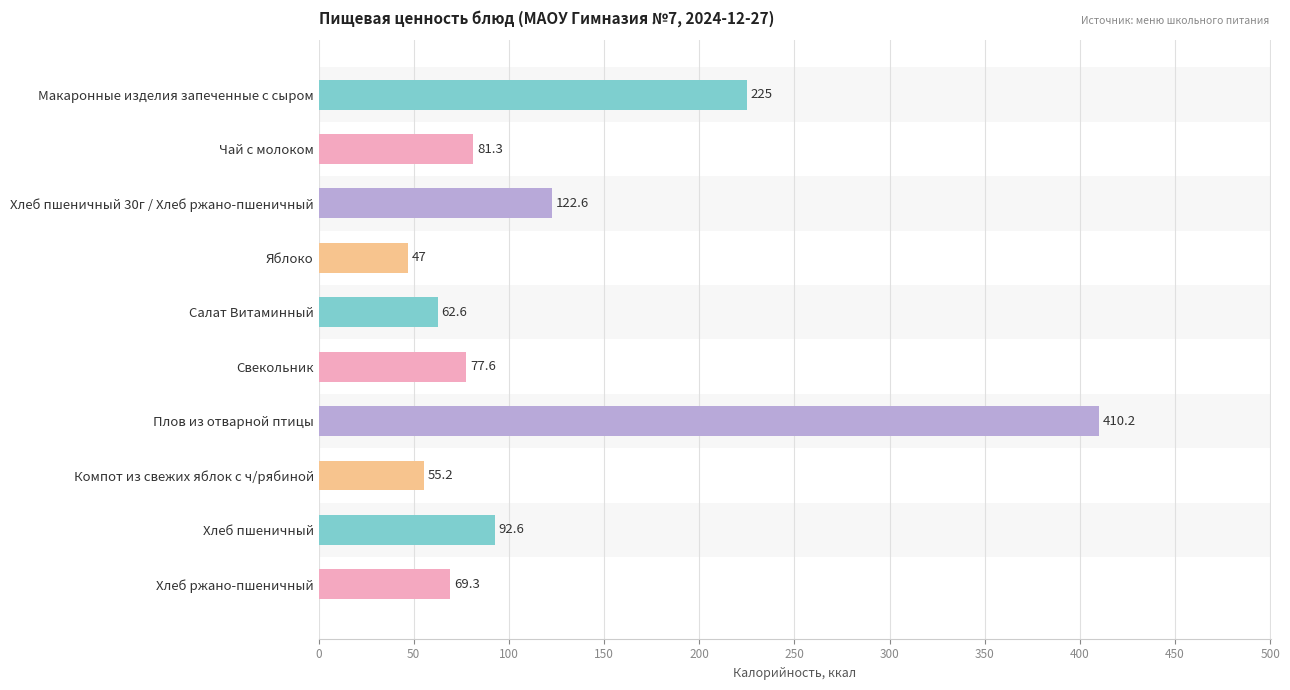

Reading top to bottom, what are all the values shown in this chart?

Макаронные изделия запеченные с сыром=225.0	Чай с молоком=81.3	Хлеб пшеничный 30г / Хлеб ржано-пшеничный=122.6	Яблоко=47.0	Салат Витаминный=62.6	Свекольник=77.6	Плов из отварной птицы=410.2	Компот из свежих яблок с ч/рябиной=55.2	Хлеб пшеничный=92.6	Хлеб ржано-пшеничный=69.3